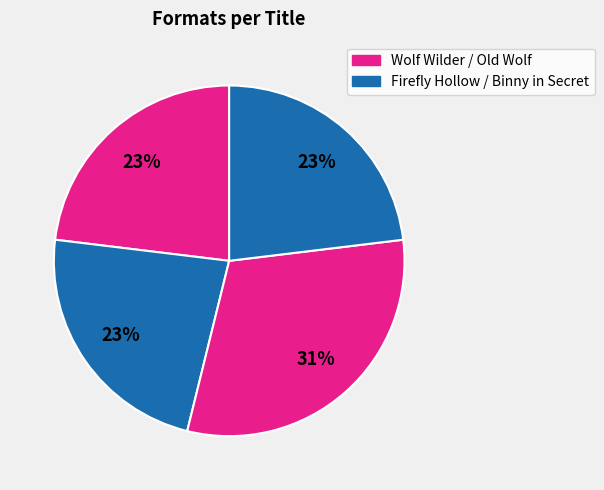

How many segments does this pie chart have?

4